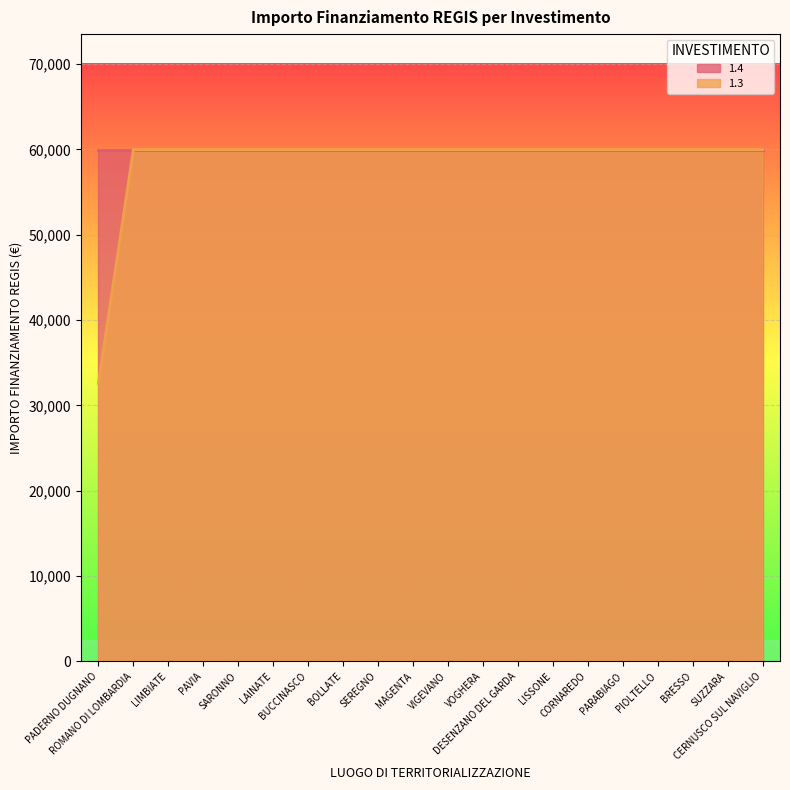

Which label corresponds to the largest value in the chart?

ROMANO DI LOMBARDIA